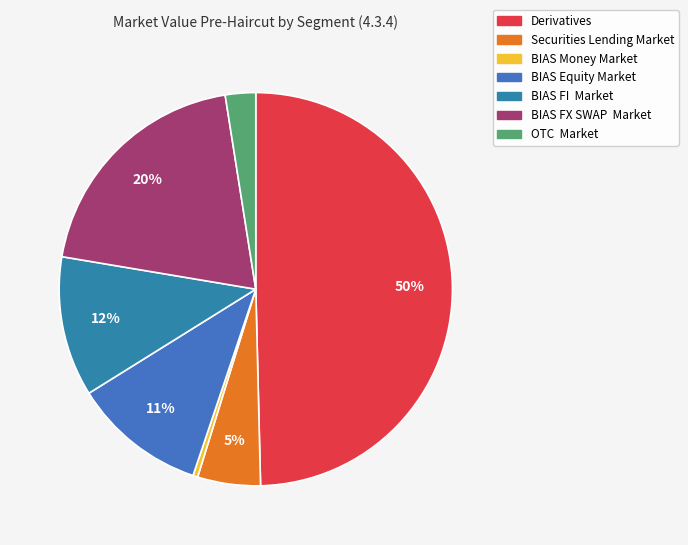

Which category has the smallest portion of the pie?

BIAS Money Market